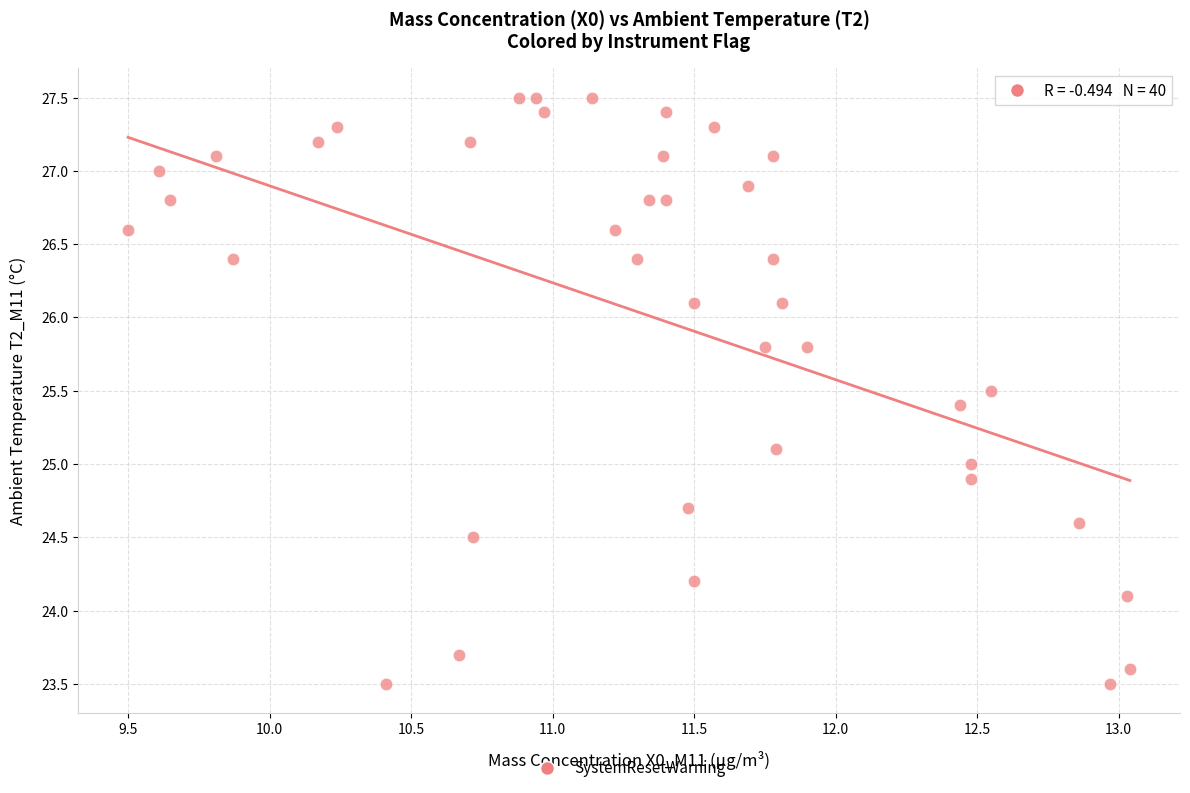

What is the range of X values (max minus min)?

3.5